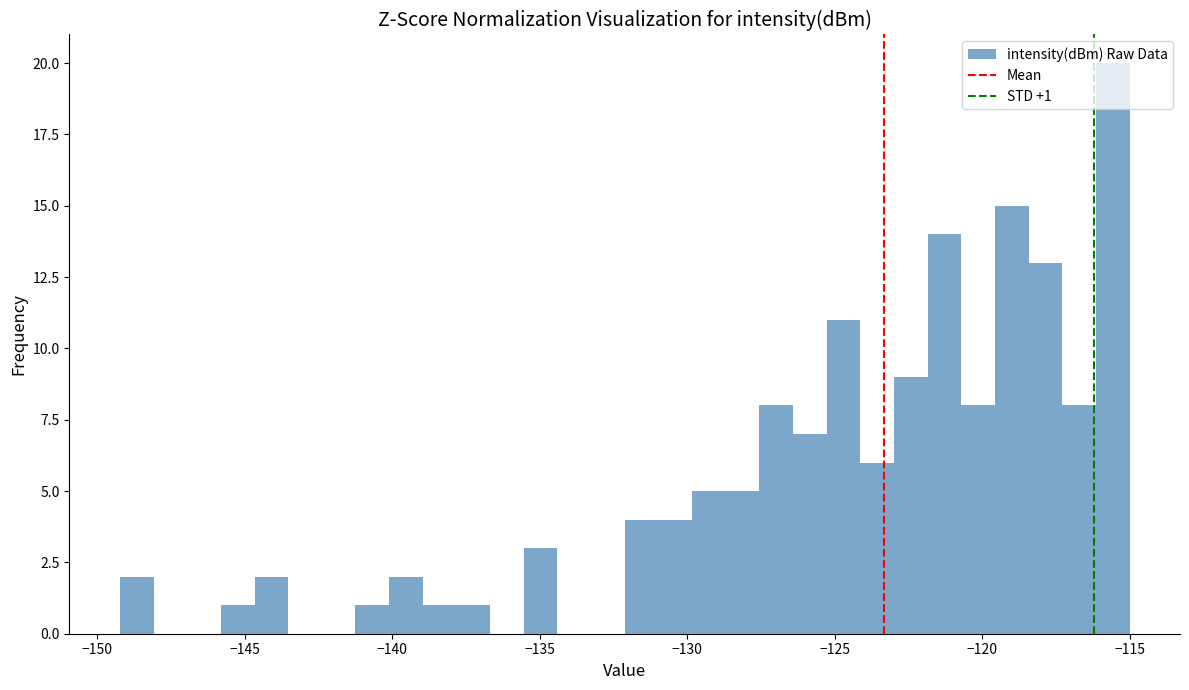

Around what value on the x-axis is the tallest bar? Give the approximate position of its centre, as read against the axis.

-115.5